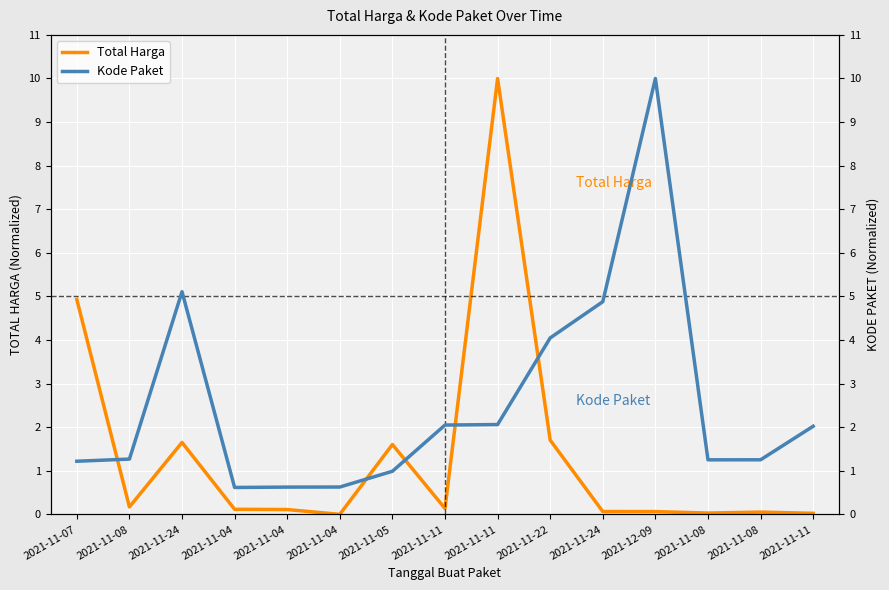

At which category is the sum across all series the highest?

2021-11-11